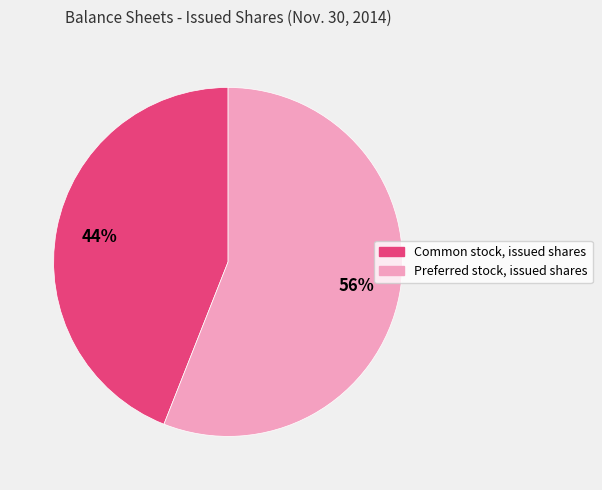

What is the smallest slice in the pie chart?

Common stock, issued shares